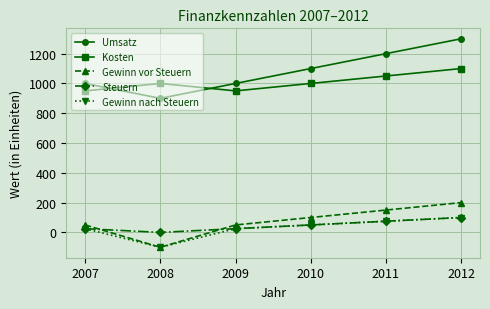

What is the average value of the Kosten series?

1008